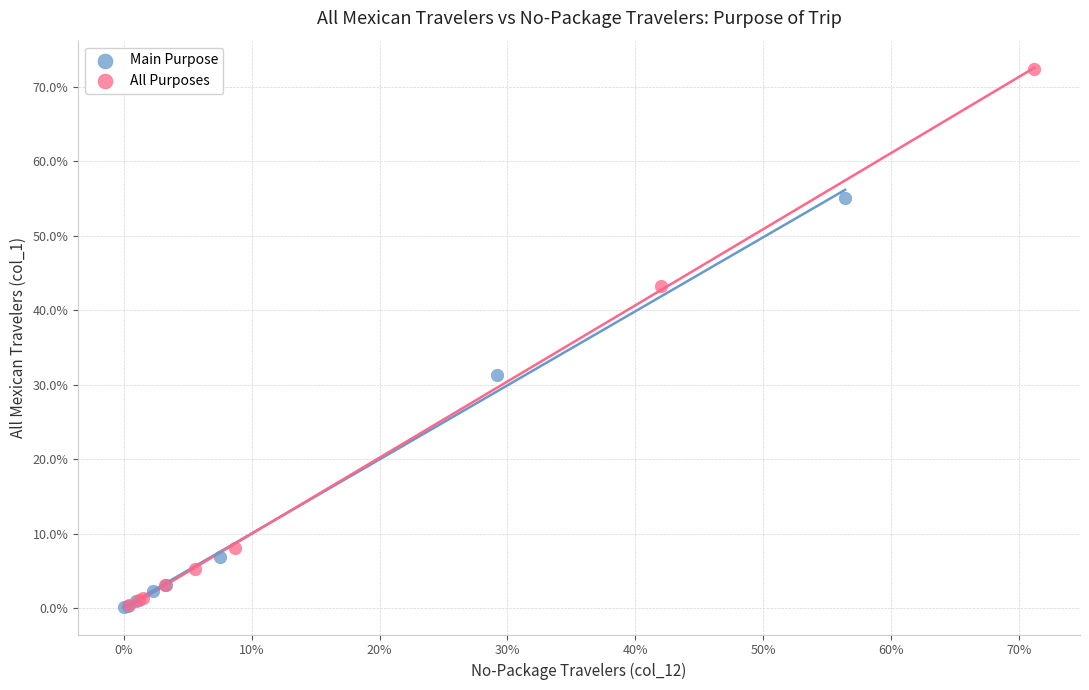

What are all the series names shown in the legend?

Main Purpose, All Purposes